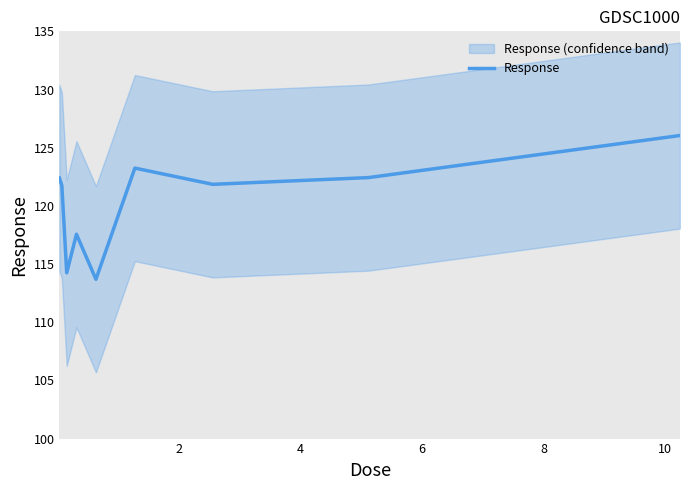

What is the maximum value for Response?

126.0